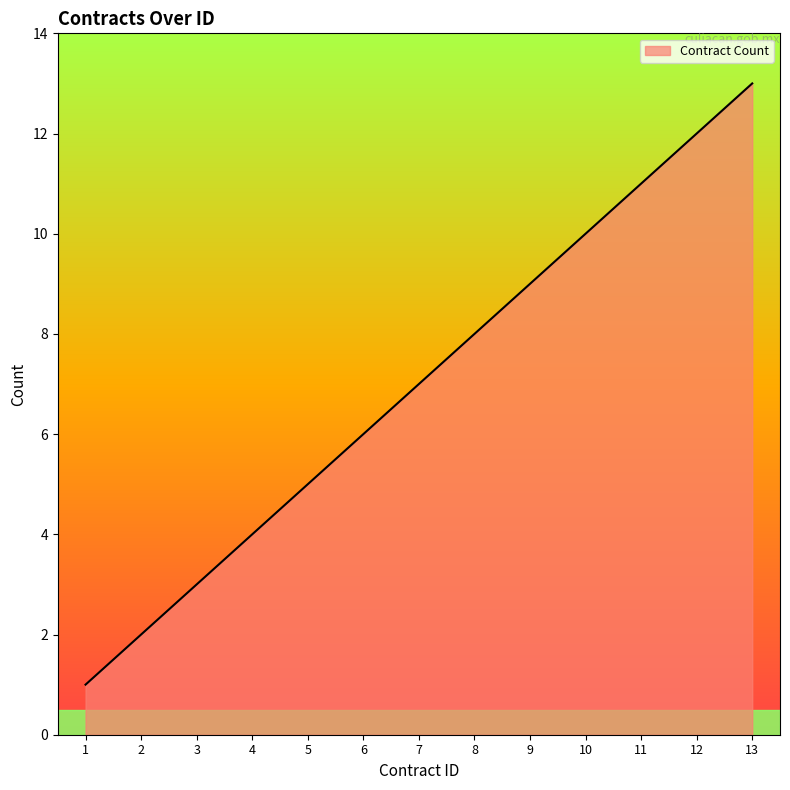

Does the chart have visible grid lines?

No